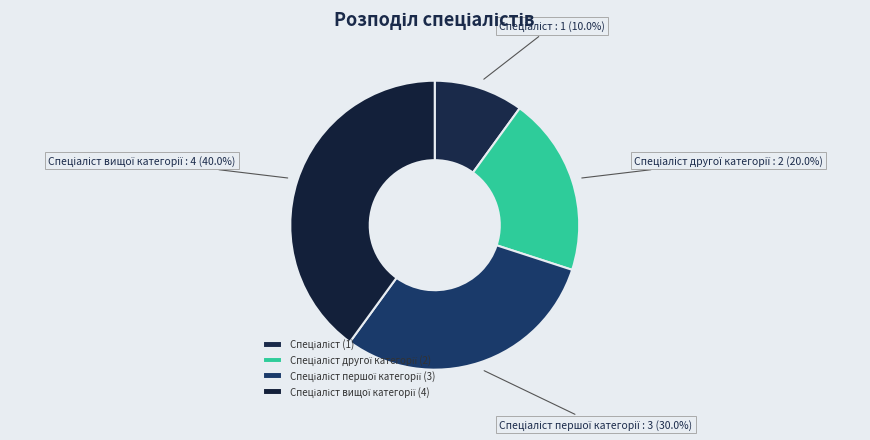

Does any single category account for the majority?

No